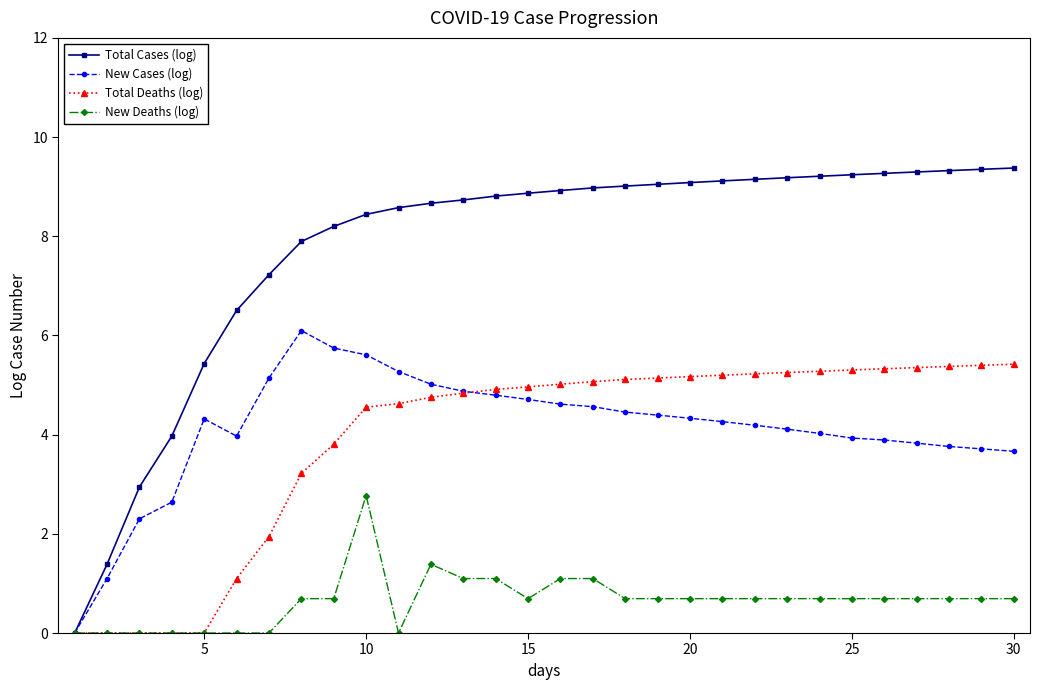

What is the maximum value shown in the chart?

9.4